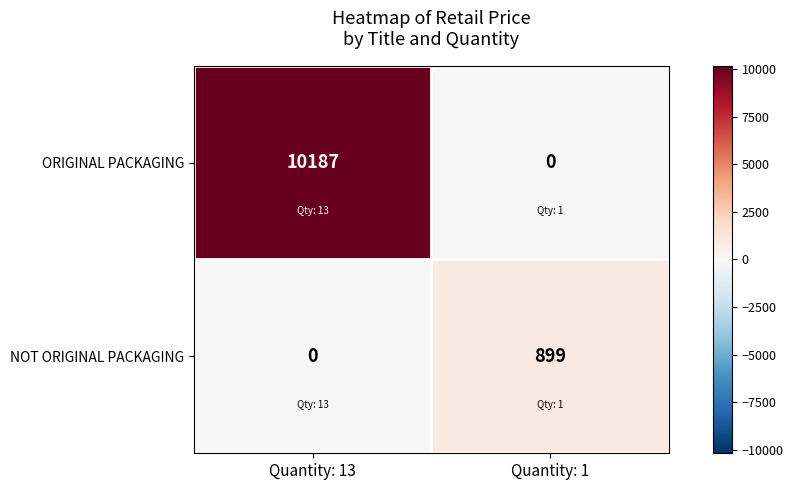

Read the ORIGINAL PACKAGING value at Quantity: 13, to the nearest 10.

10190